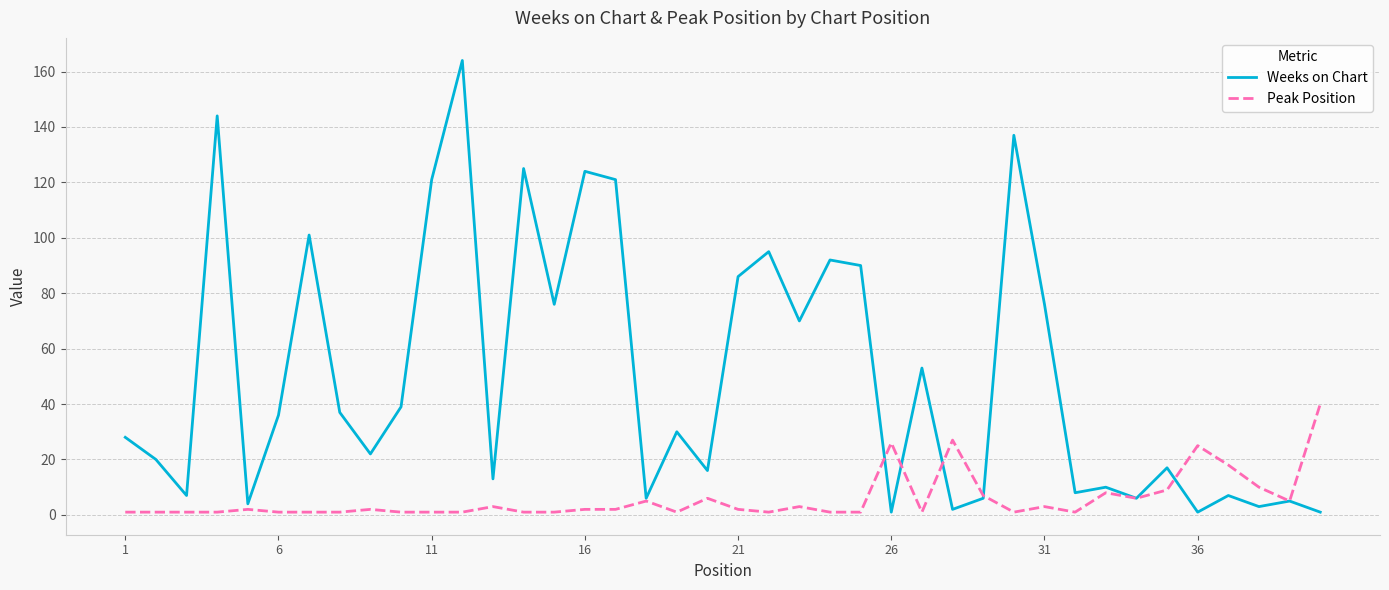

Reading right to left, list all the values displayed in this chart.

Weeks on Chart: 1	5	3	7	1	17	6	10	8	76	137	6	2	53	1	90	92	70	95	86	16	30	6	121	124	76	125	13	164	121	39	22	37	101	36	4	144	7	20	28
Peak Position: 40	5	10	18	25	9	6	8	1	3	1	7	27	1	26	1	1	3	1	2	6	1	5	2	2	1	1	3	1	1	1	2	1	1	1	2	1	1	1	1